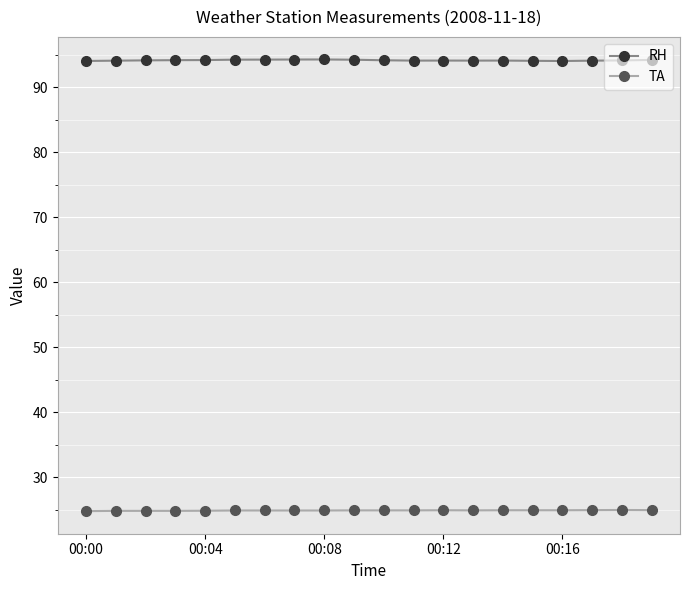

At how many categories does at least one series exceed 81?

20